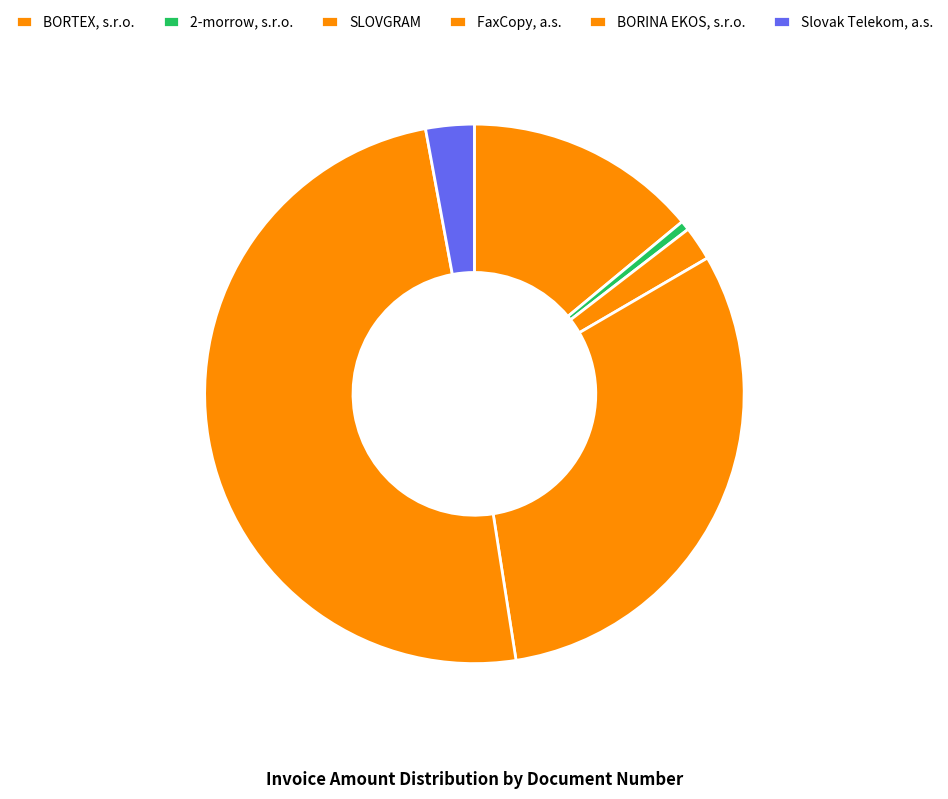

How many segments does this pie chart have?

6